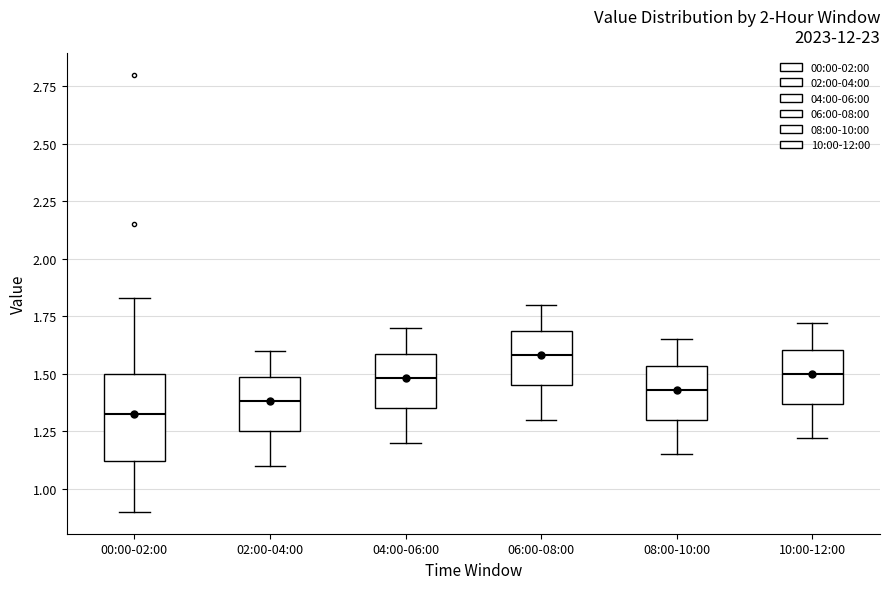

Where does the median line of the box for 04:00-06:00 sit on the y-axis? The values are not printed on the chart, so give them approximately, as read against the axis.

1.50